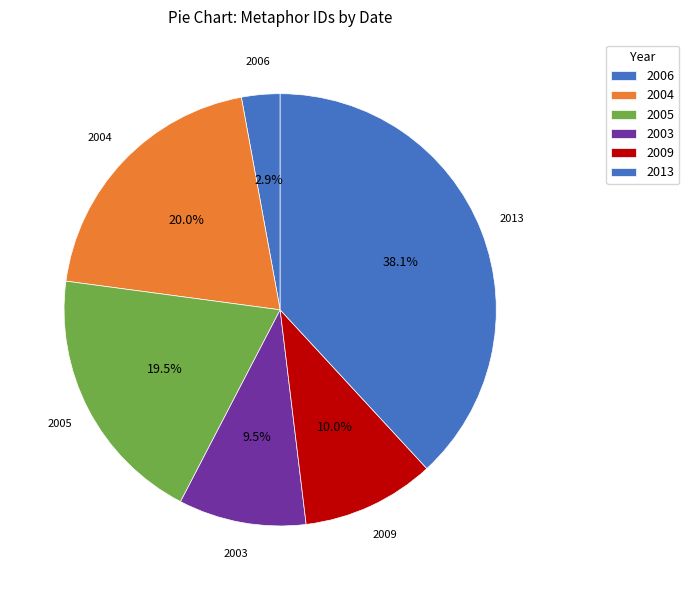

Count the number of slices in the pie.

6